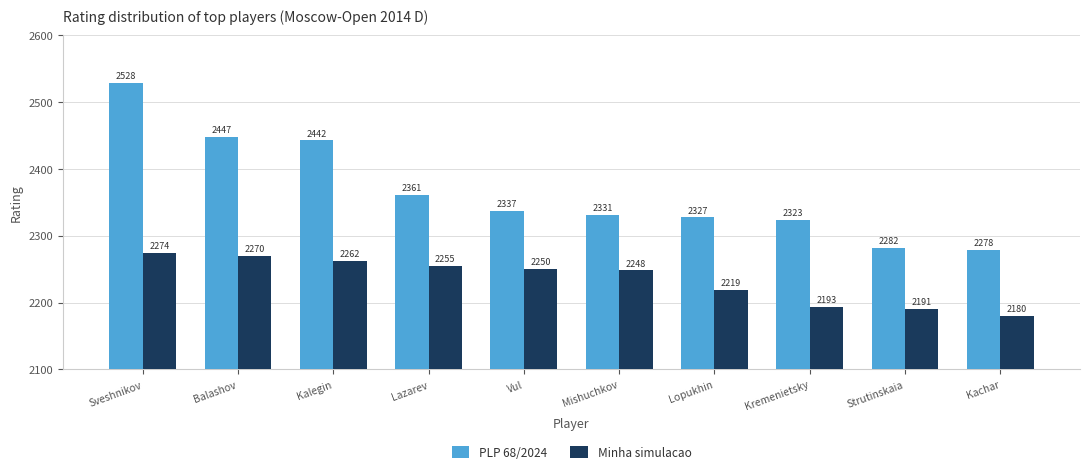

The Minha simulacao series shows 2250 at Vul. True or false?

True